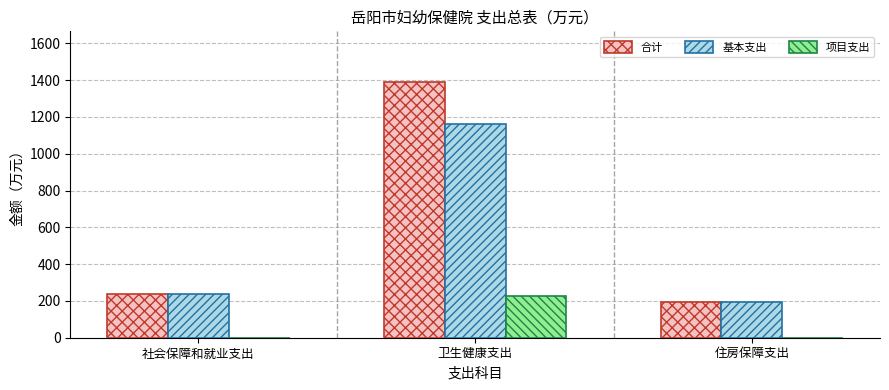

At which label does 基本支出 first exceed 237?

社会保障和就业支出